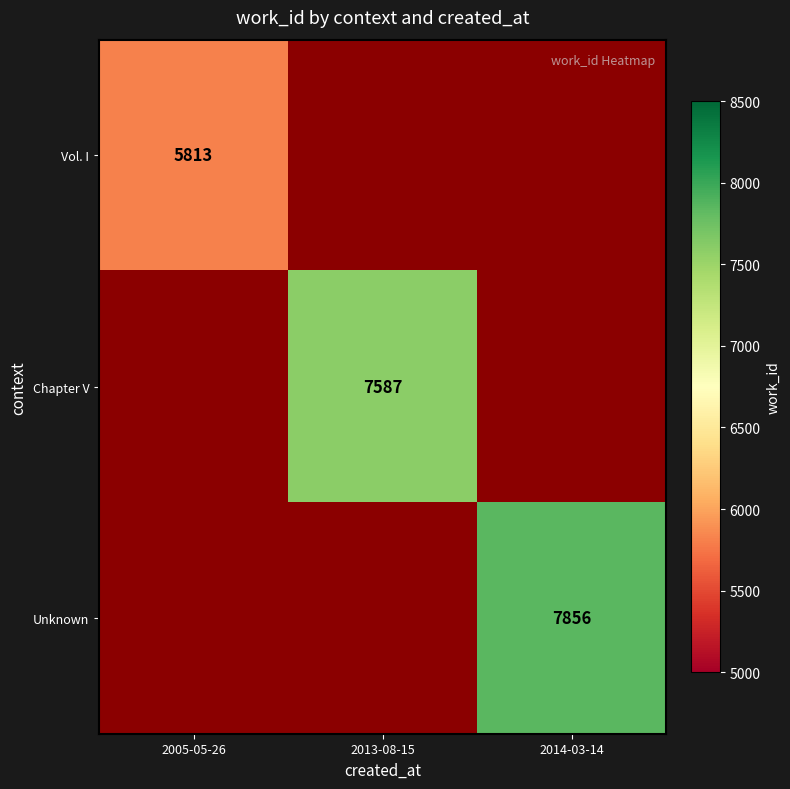

Between 2005-05-26 and 2014-03-14, which is larger?

2014-03-14